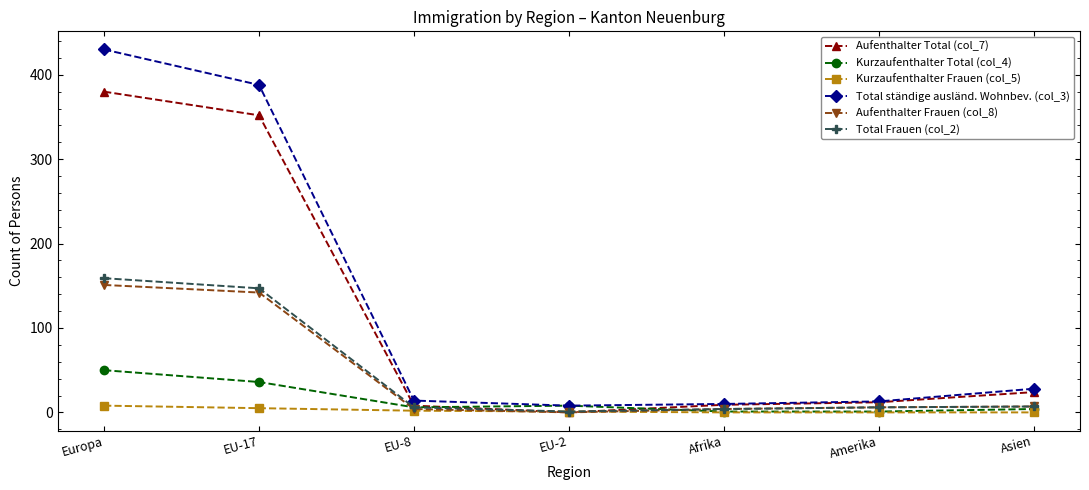

How many lines are shown in the chart?

6